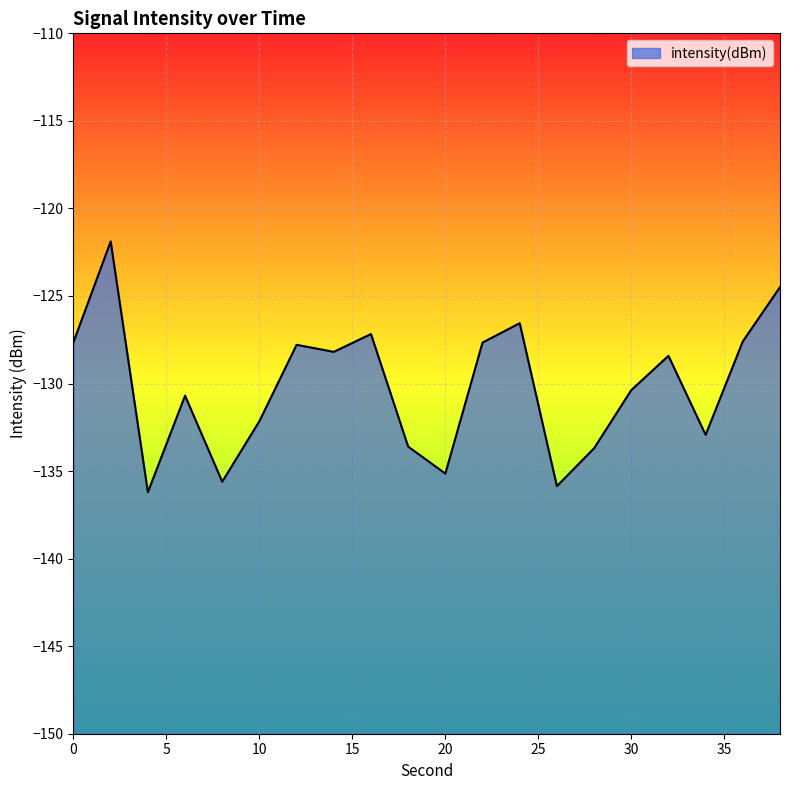

How many values are below -128?

12